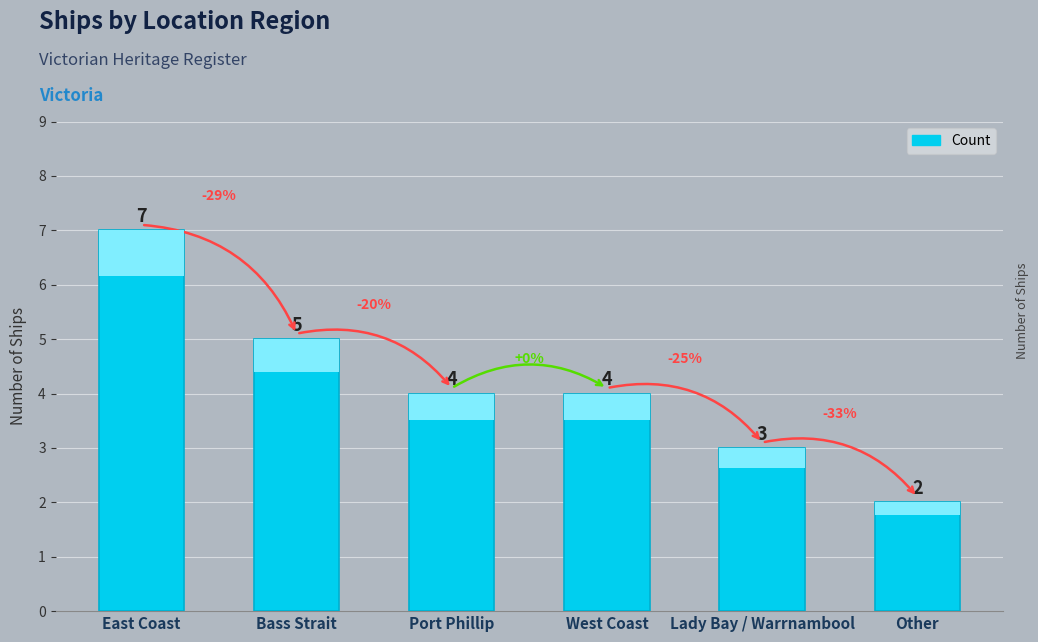

What is the difference between the values at Port Phillip and East Coast?

3